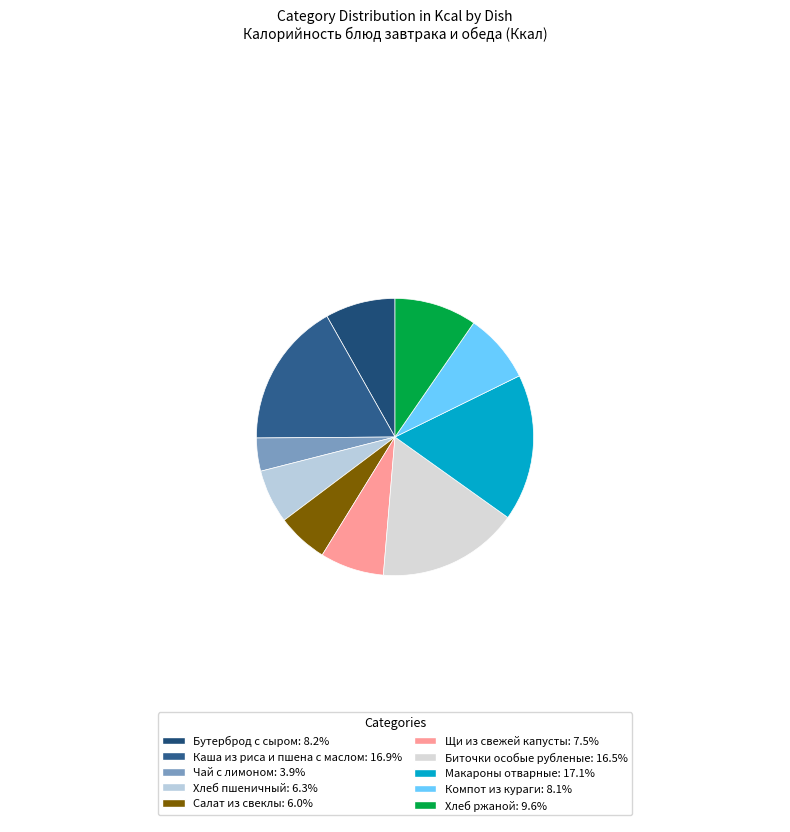

Is there any slice that represents more than half of the pie?

No